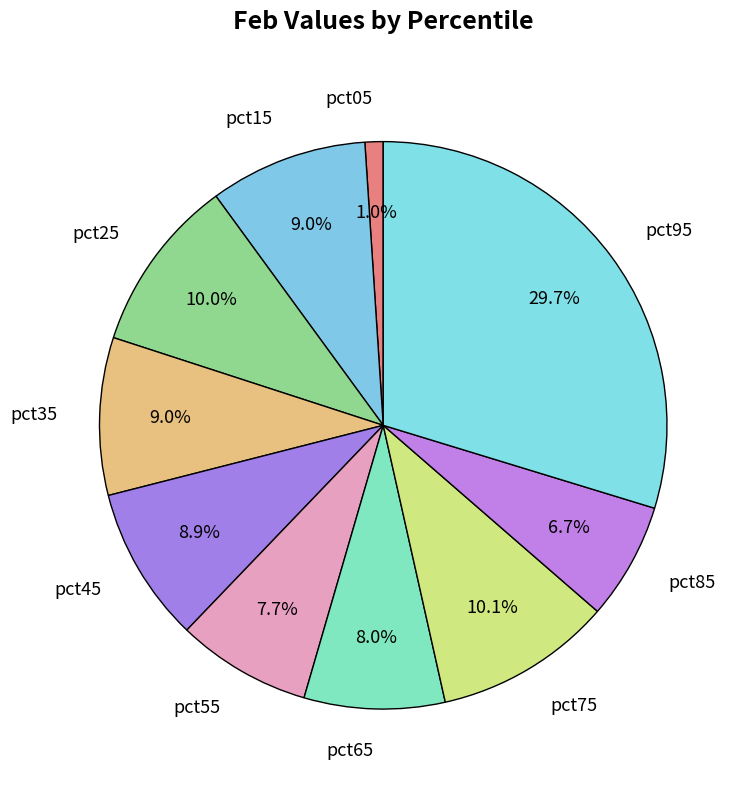

Which category has the biggest portion of the pie?

pct95